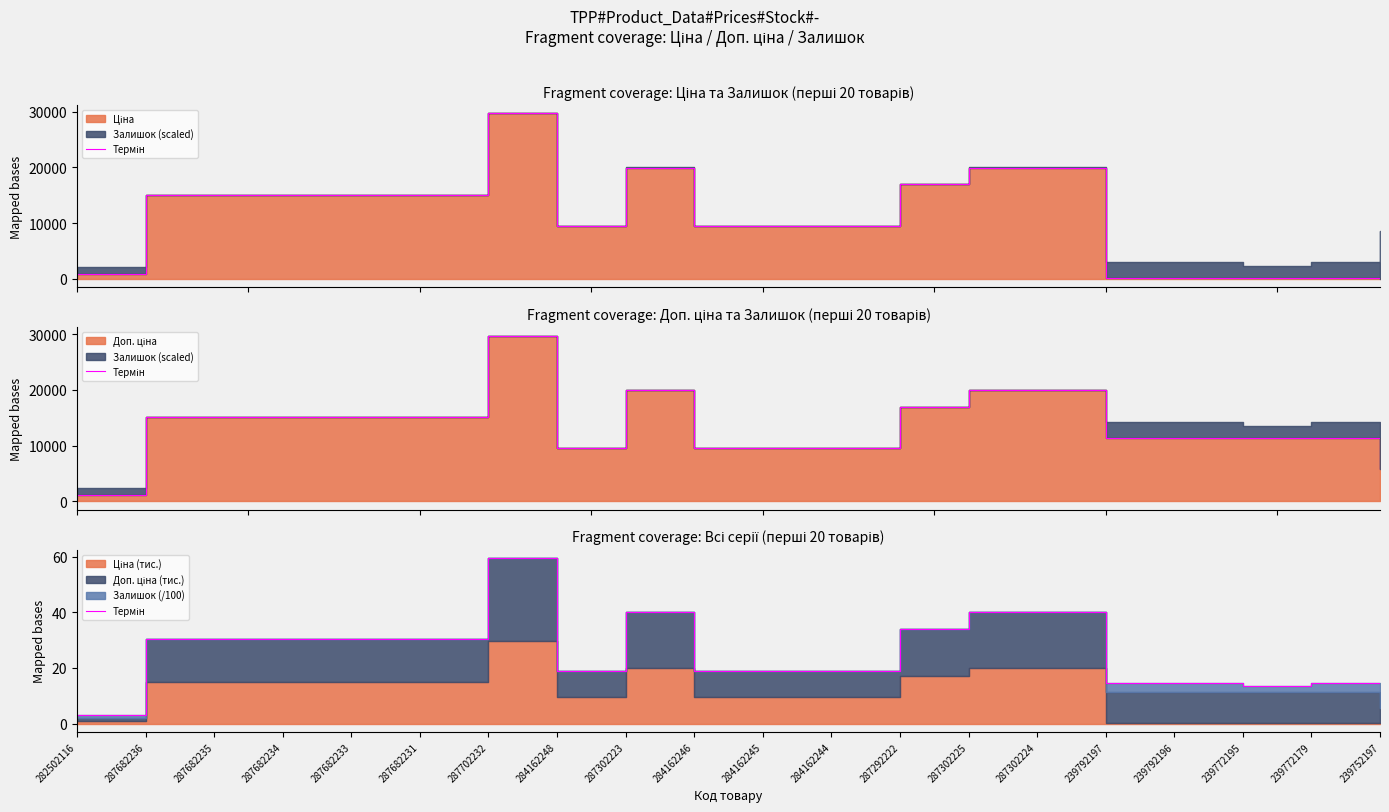

Where does the data first go above 30?

287682236